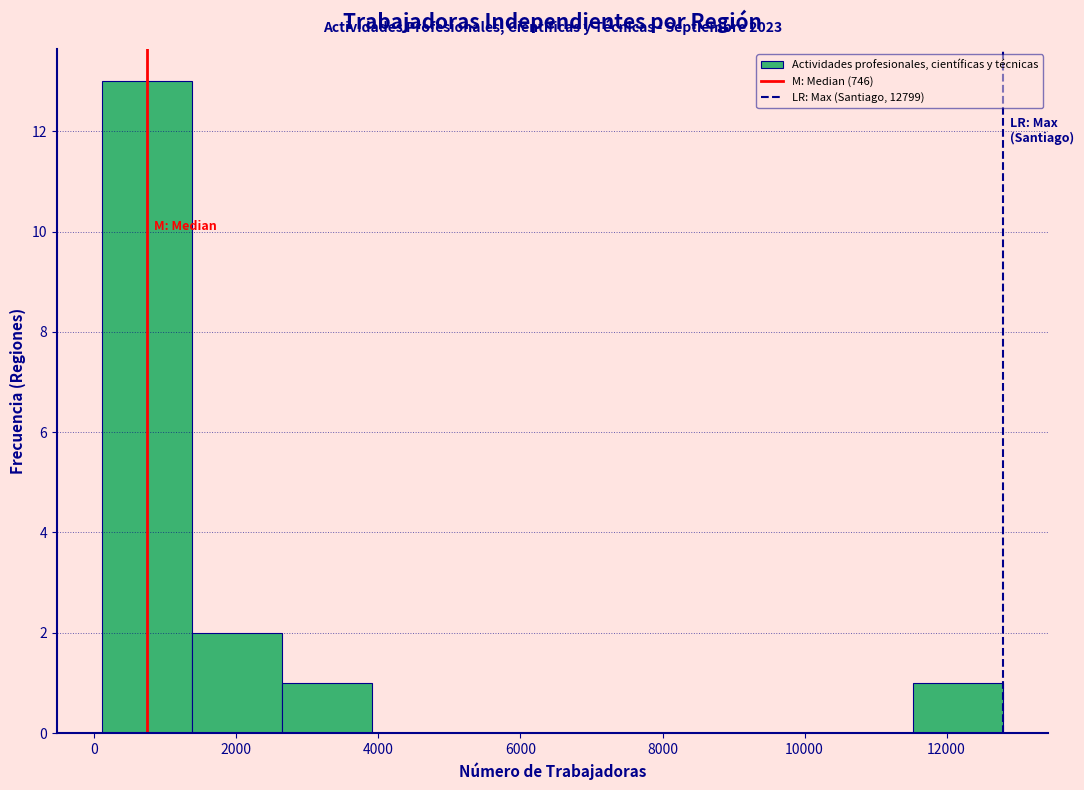

Over which range of the x-axis is the bar tallest?

200 to 1400